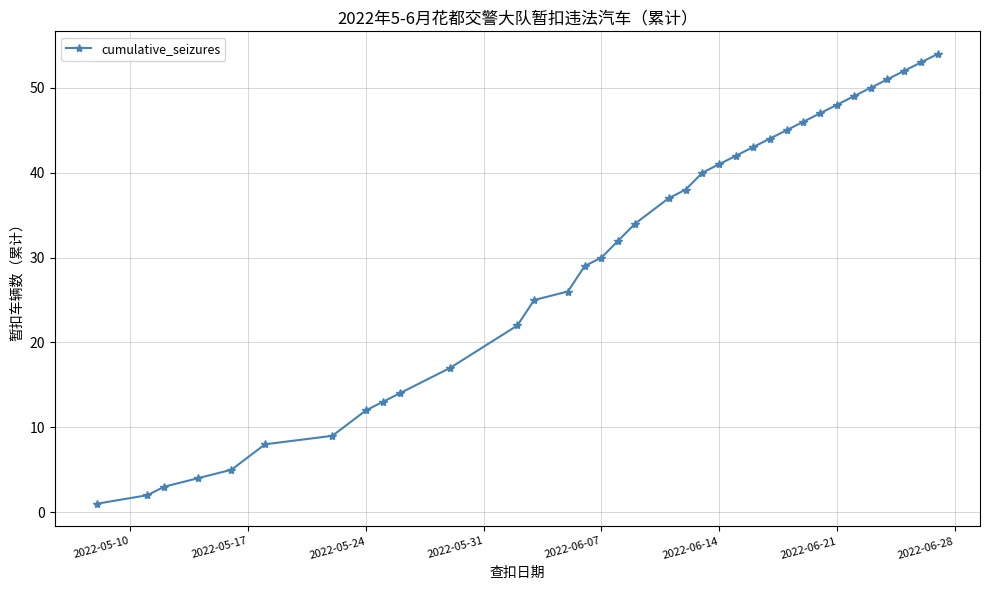

What is the value of the 18th point from the left?

34